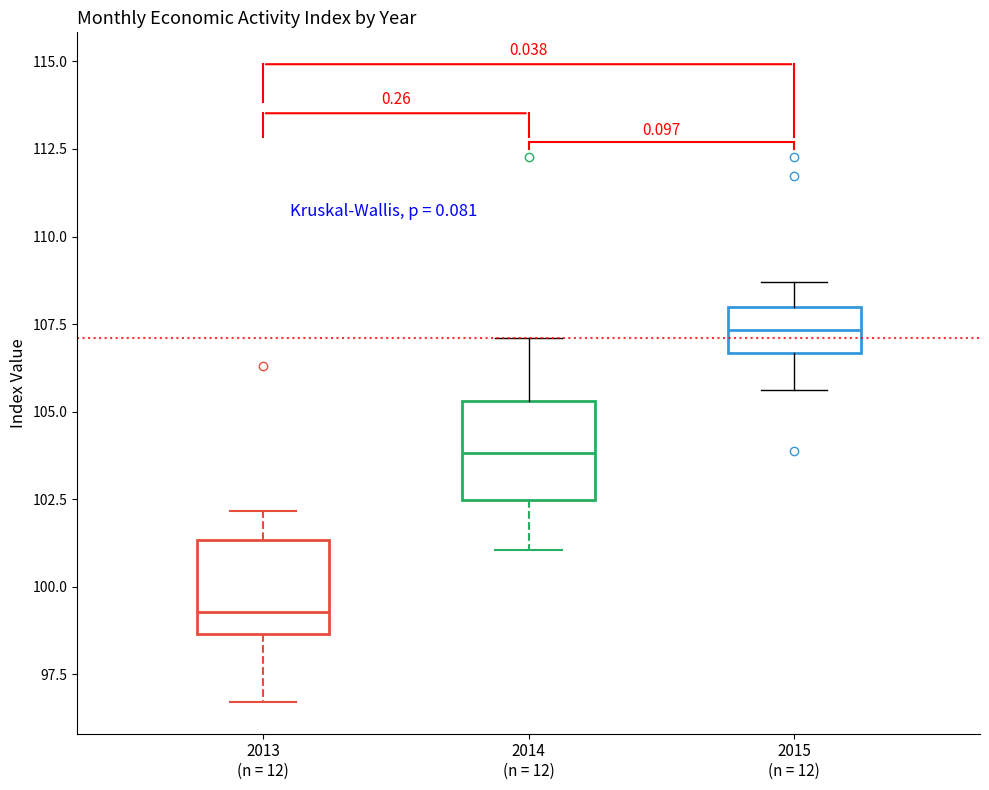

Which box's median line is the lowest?

2013 (n = 12)